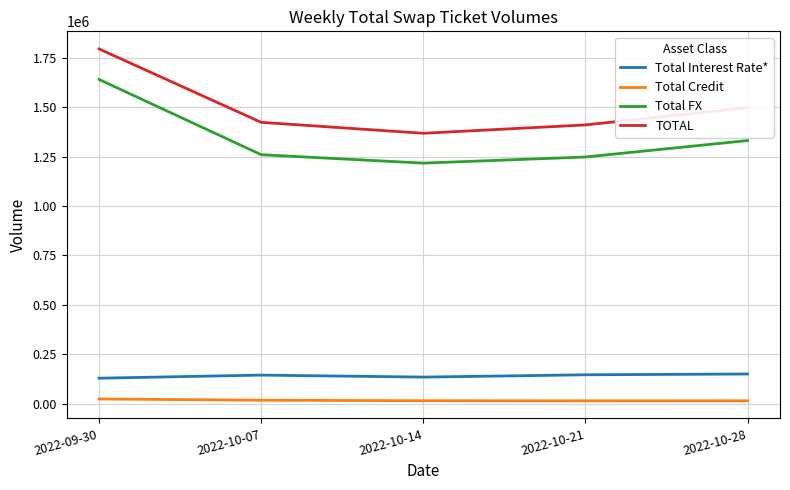

True or false: TOTAL and Total Interest Rate* cross at least once.

False